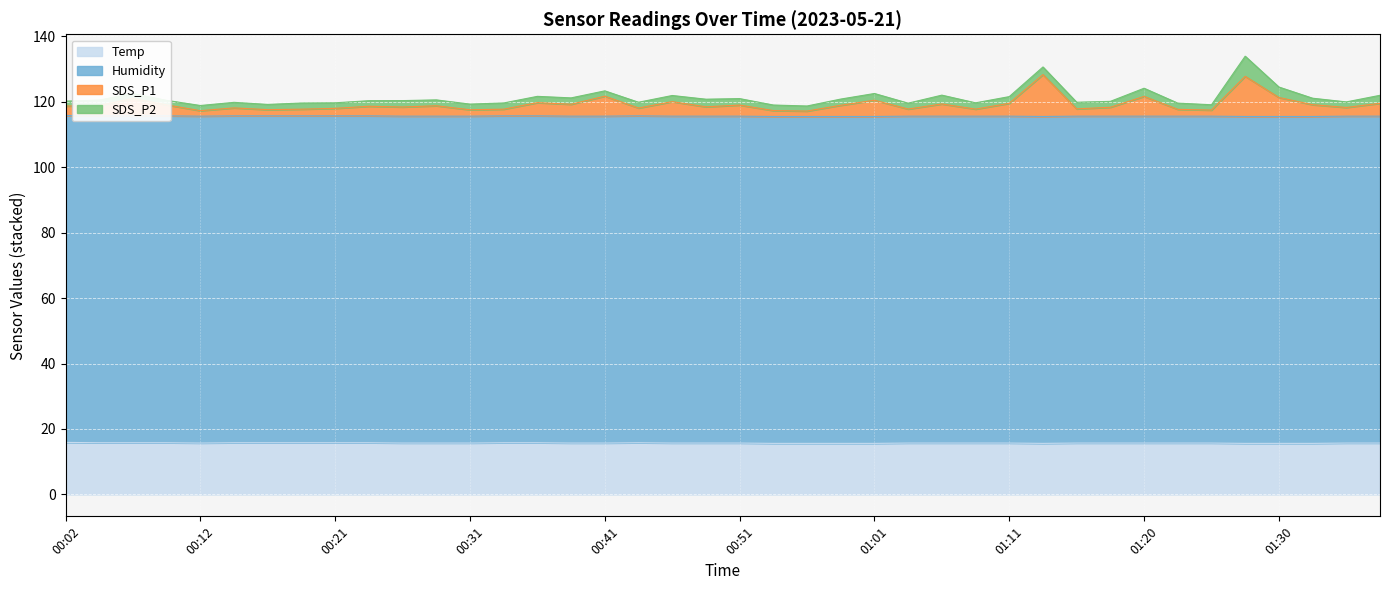

What position from the left is 00:29?

12